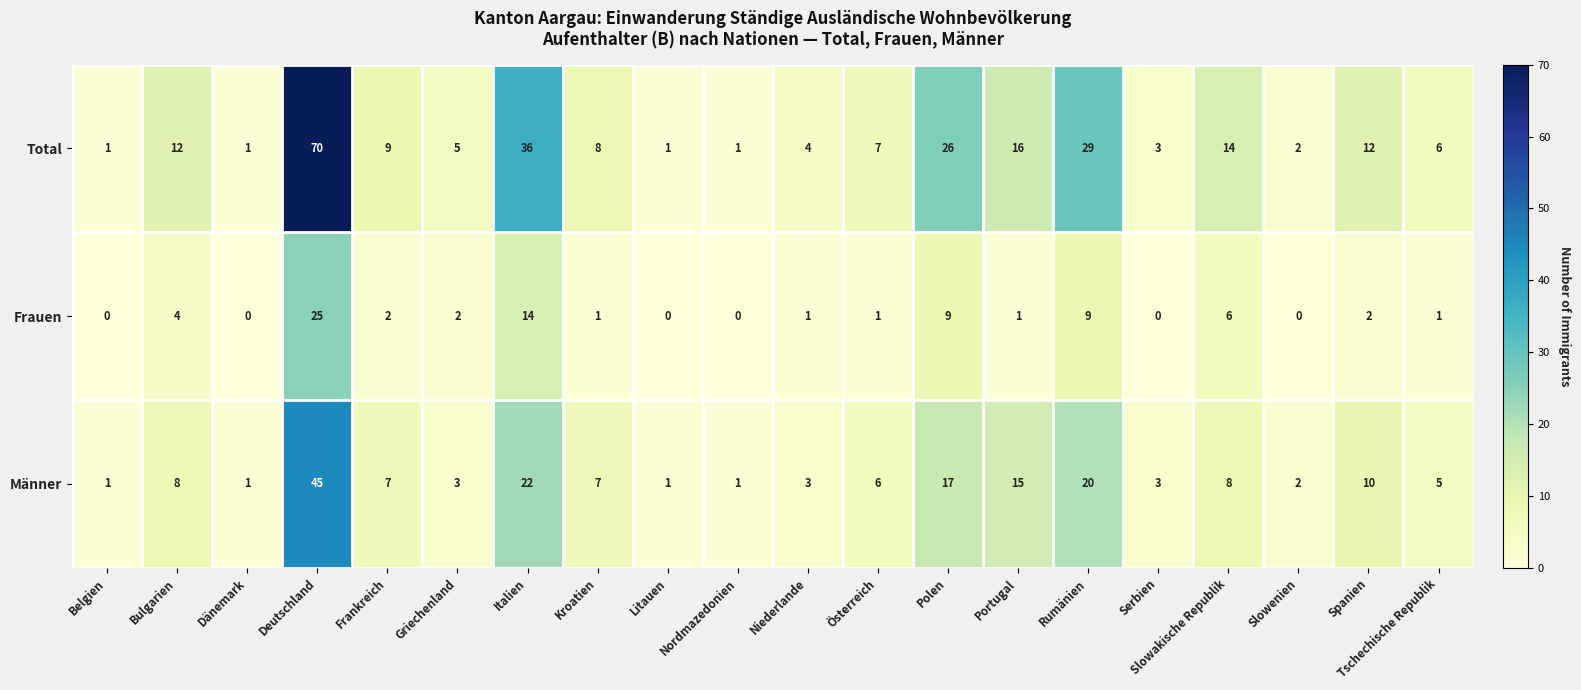

At which category is the sum across all series the highest?

Deutschland